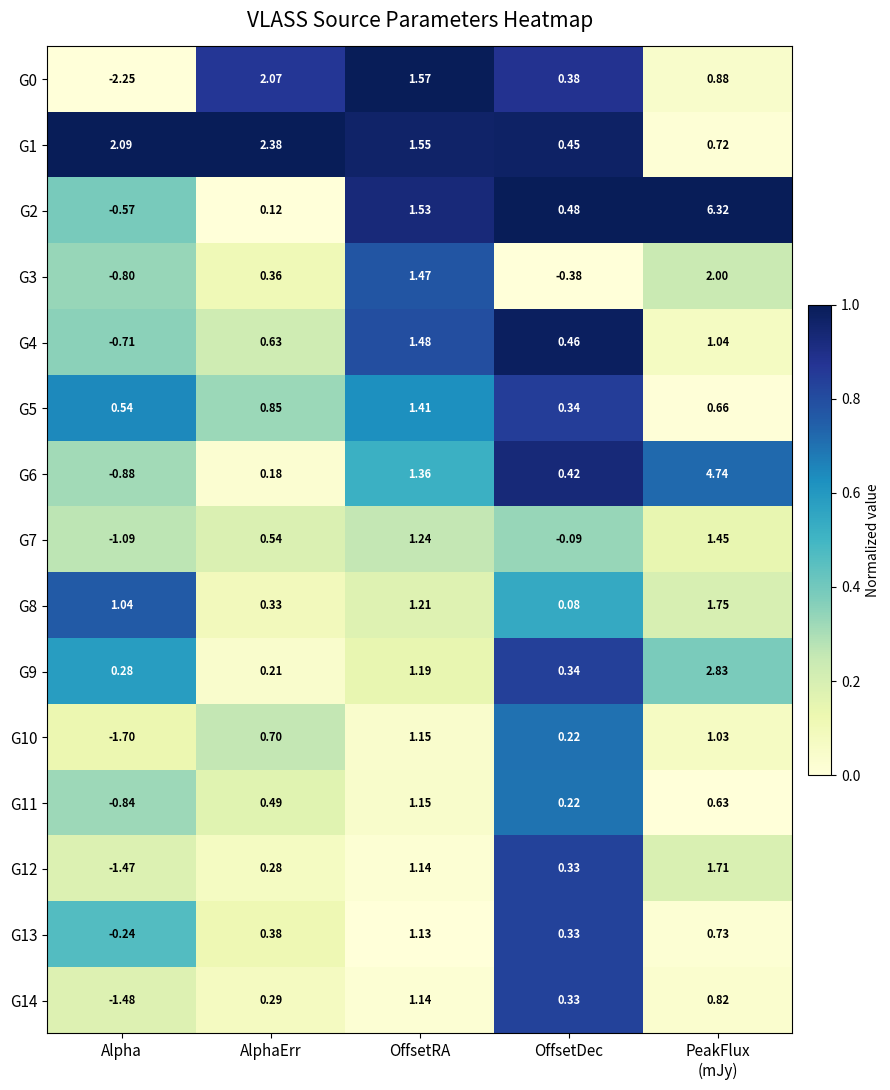

Which category has the lowest value across all series?

Alpha